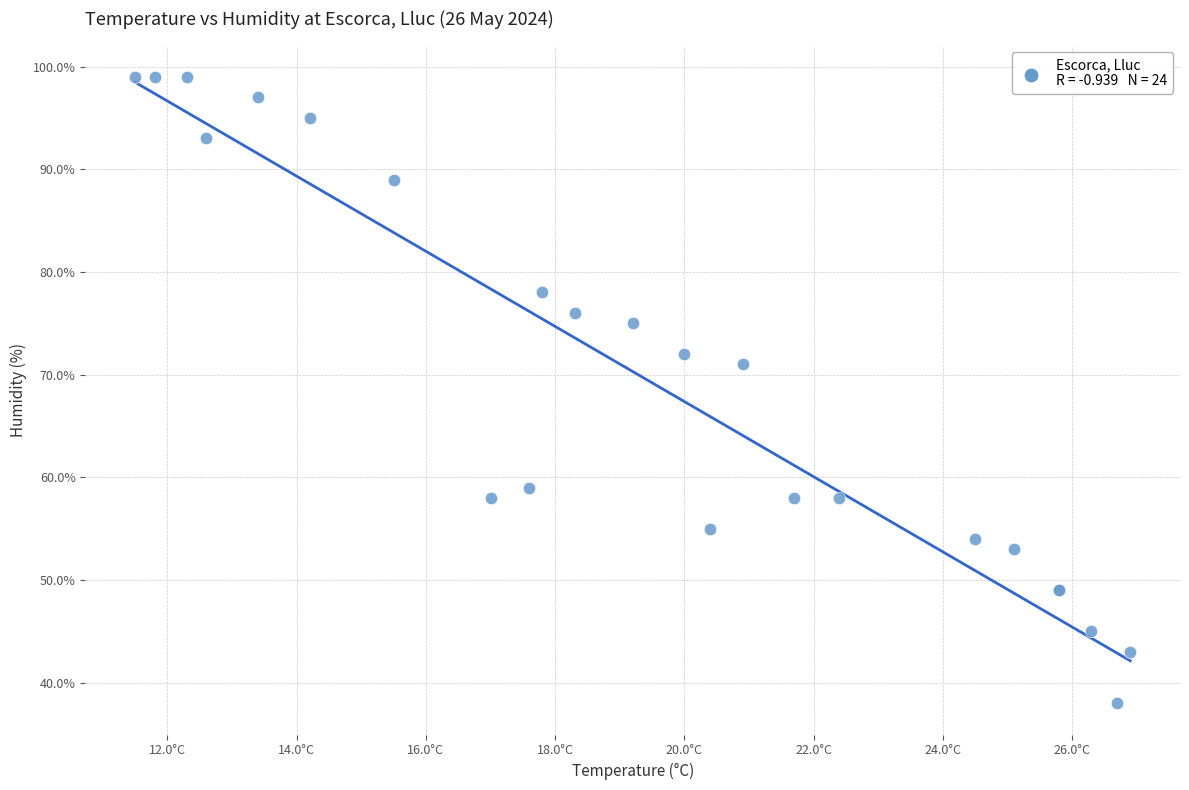

What Y value in the scatter plot is closest to 68?

71